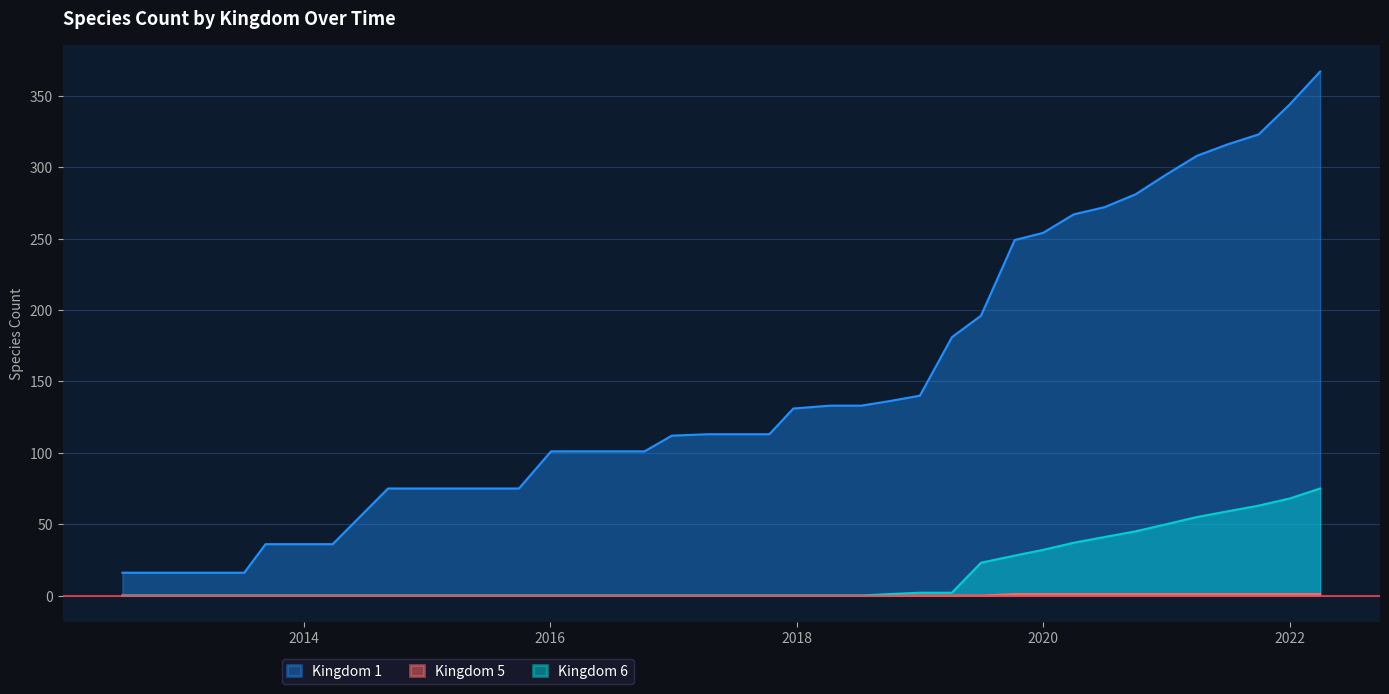

Count the number of categories in the chart.

40